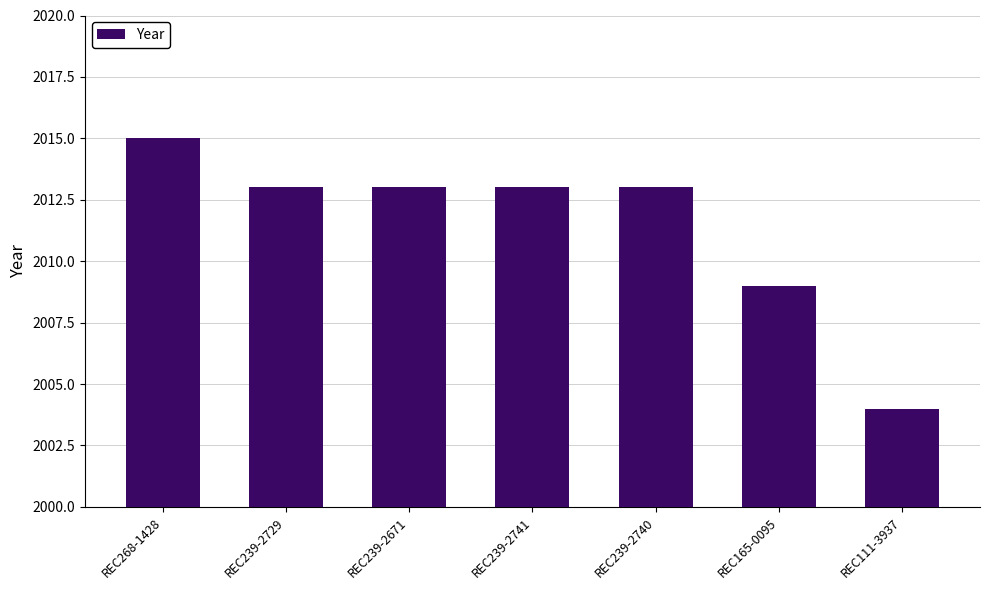

How many series are shown in this chart?

1